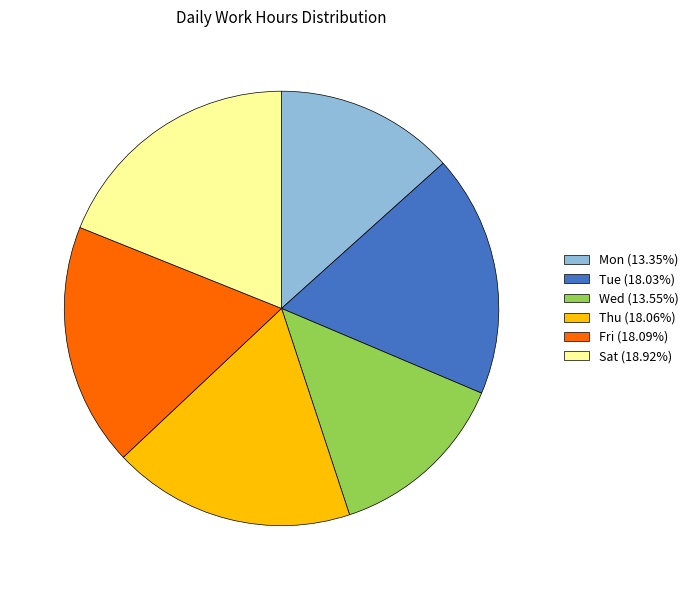

Is Sat (18.92%) the majority of the pie?

No